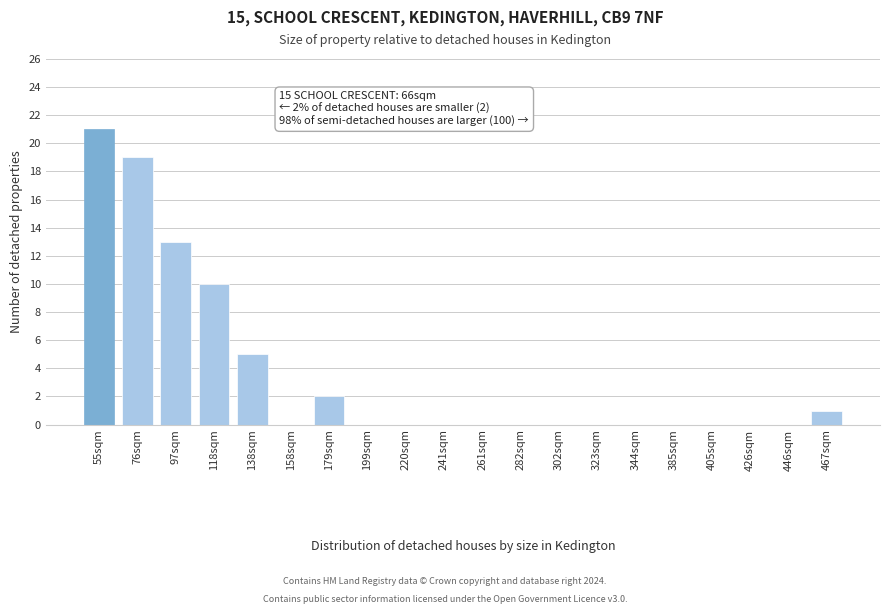

Reading left to right, transcribe all the data shown in this chart.

55sqm=21	76sqm=19	97sqm=13	118sqm=10	138sqm=5	158sqm=0	179sqm=2	199sqm=0	220sqm=0	241sqm=0	261sqm=0	282sqm=0	302sqm=0	323sqm=0	344sqm=0	385sqm=0	405sqm=0	426sqm=0	446sqm=0	467sqm=1